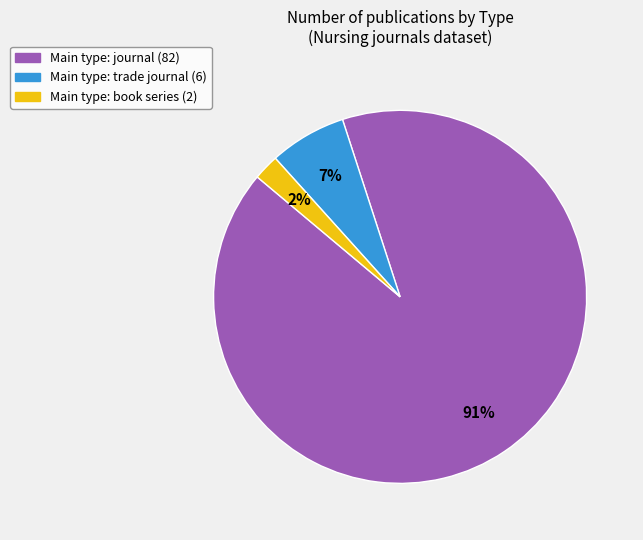

Is there any slice that represents more than half of the pie?

Yes